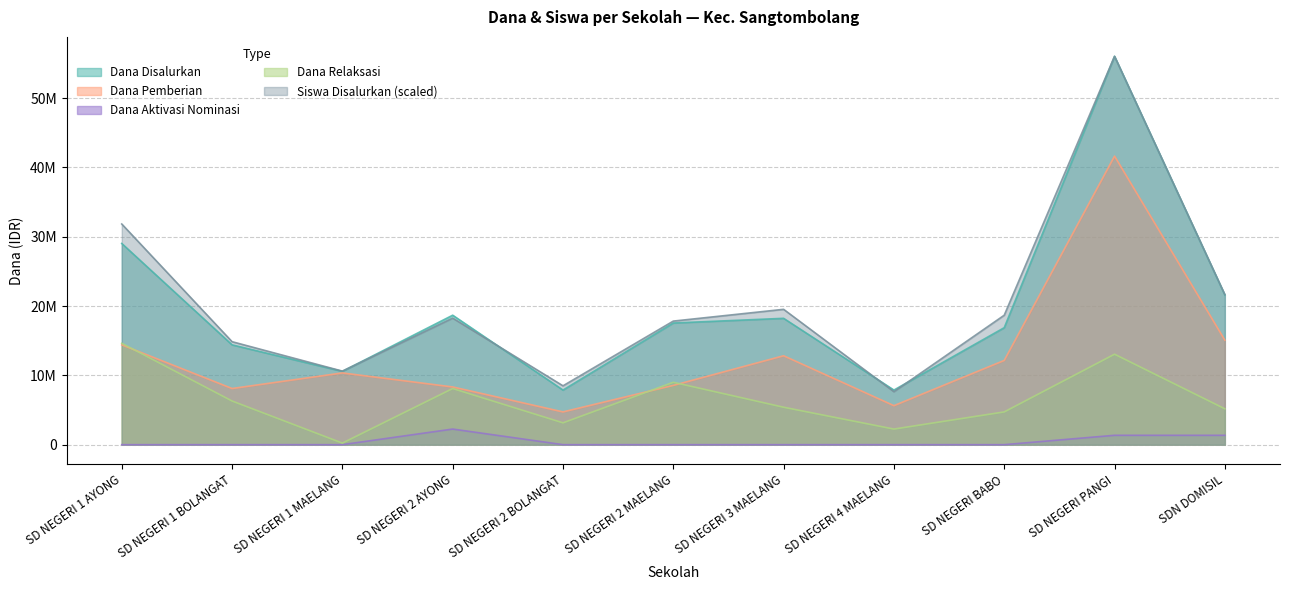

Rank the categories by Siswa Disalurkan value from lowest to highest.

SD NEGERI 4 MAELANG, SD NEGERI 2 BOLANGAT, SD NEGERI 1 MAELANG, SD NEGERI 1 BOLANGAT, SD NEGERI 2 MAELANG, SD NEGERI 2 AYONG, SD NEGERI BABO, SD NEGERI 3 MAELANG, SDN DOMISIL, SD NEGERI 1 AYONG, SD NEGERI PANGI